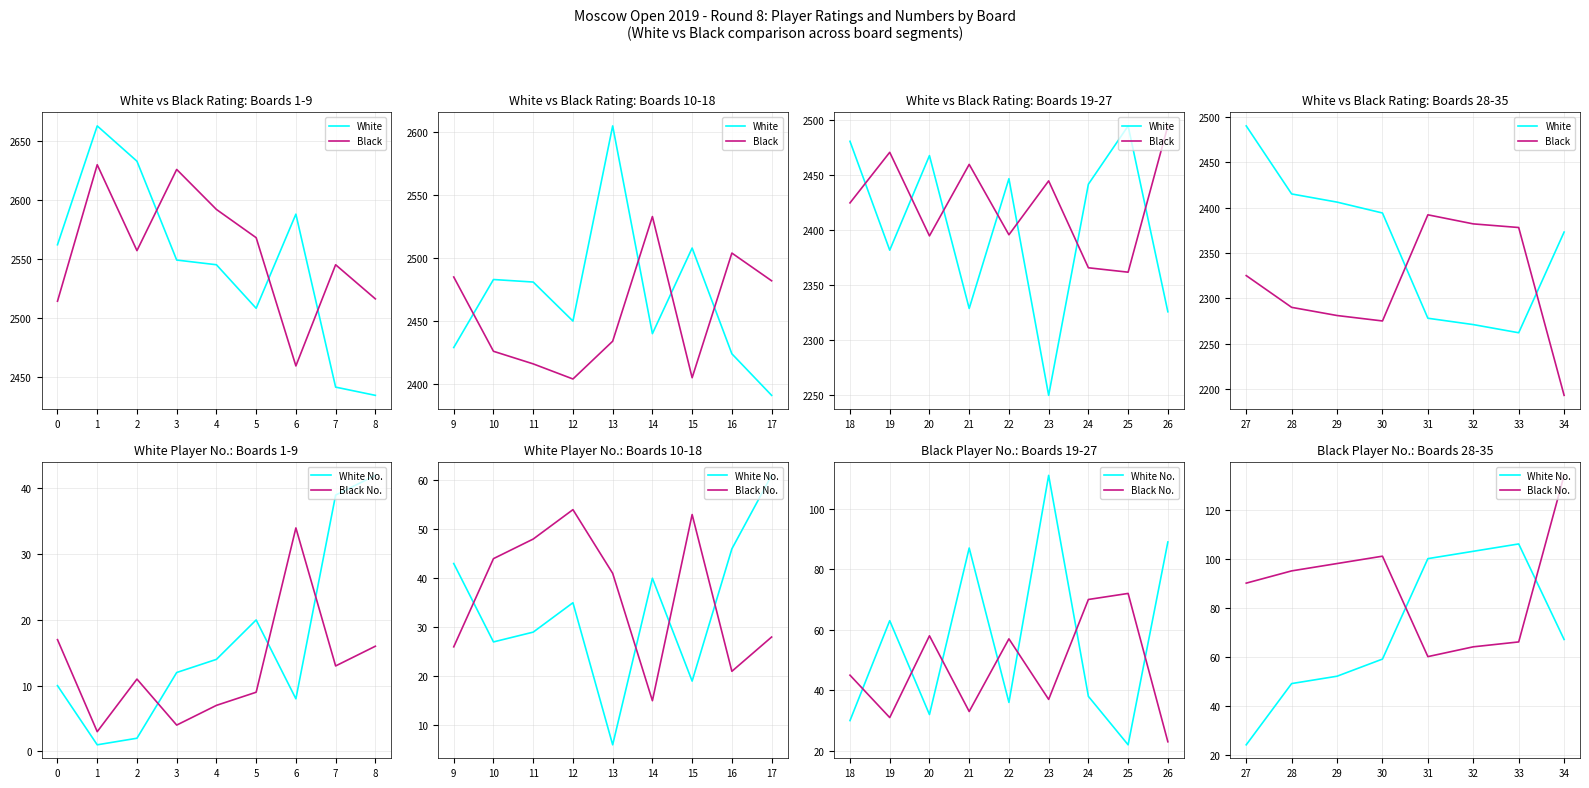

What are all the series names shown in the legend?

White, Black, White No., Black No.